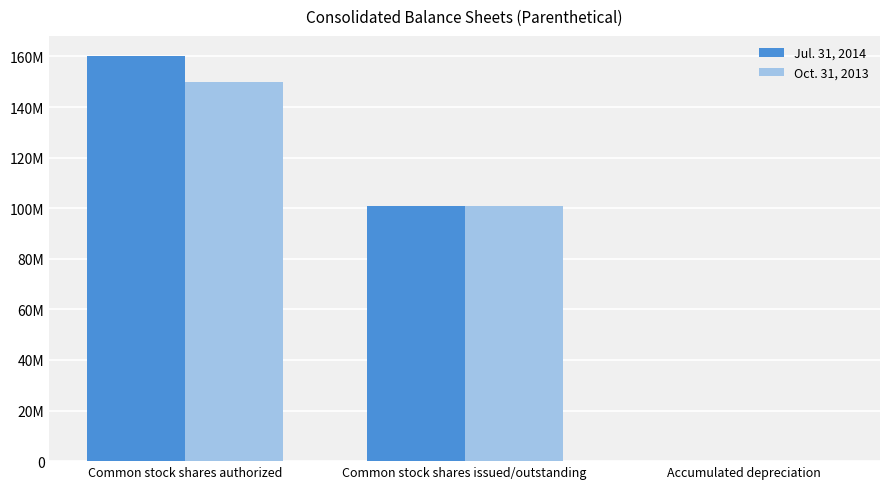

What is the difference between the highest and lowest values at Common stock shares authorized?

10111672